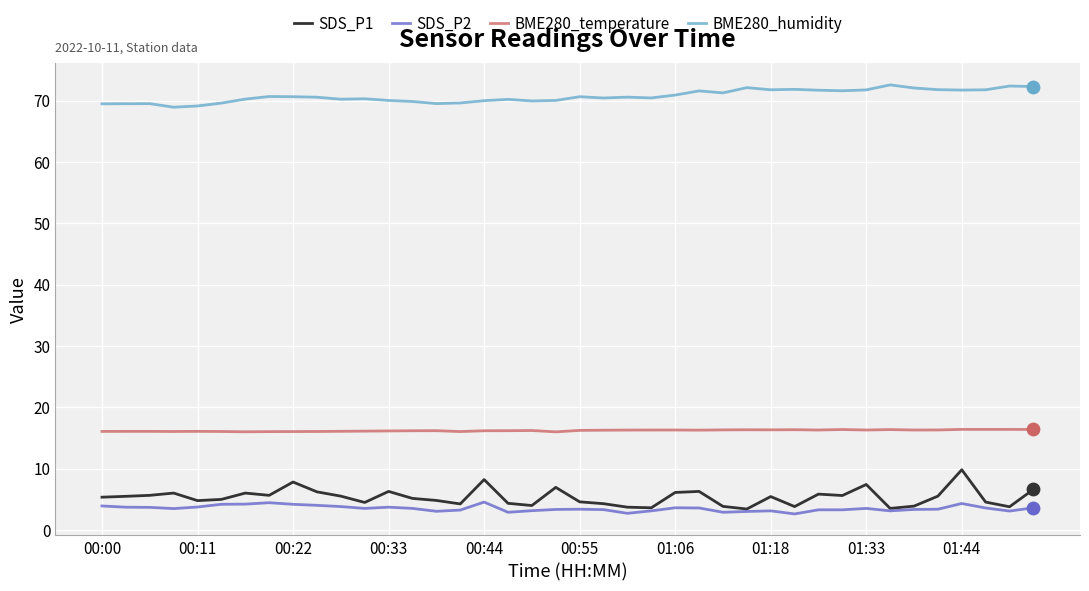

What is the minimum value for BME280_temperature?

16.0